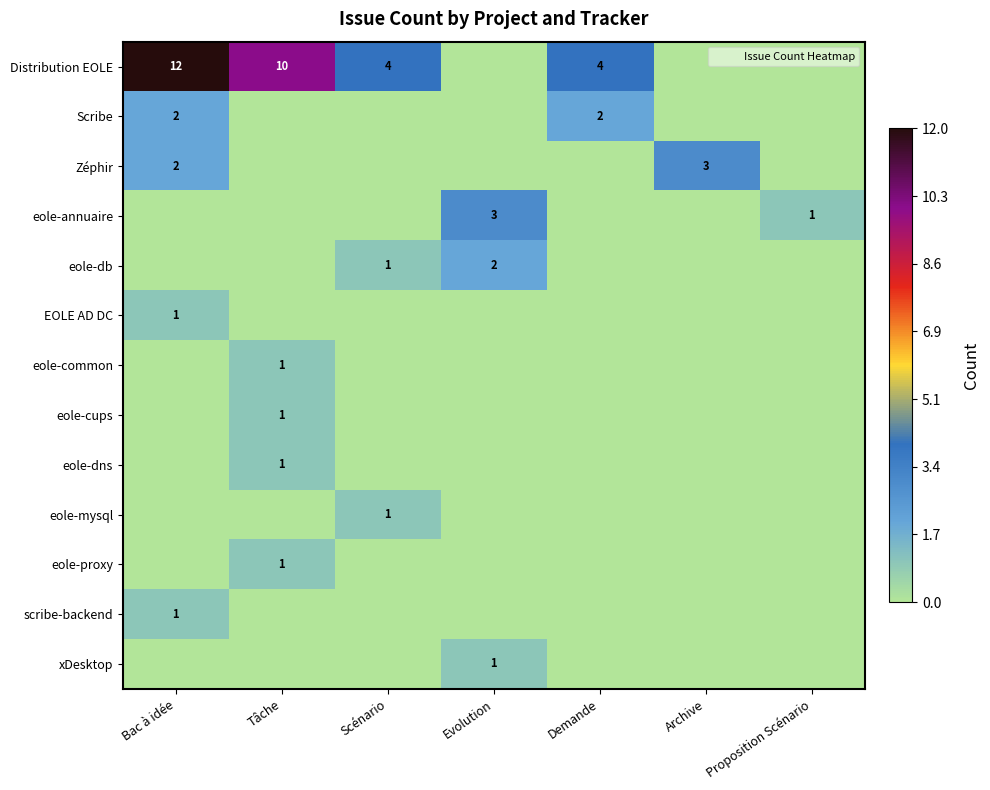

At which category is the sum across all series the highest?

Bac à idée